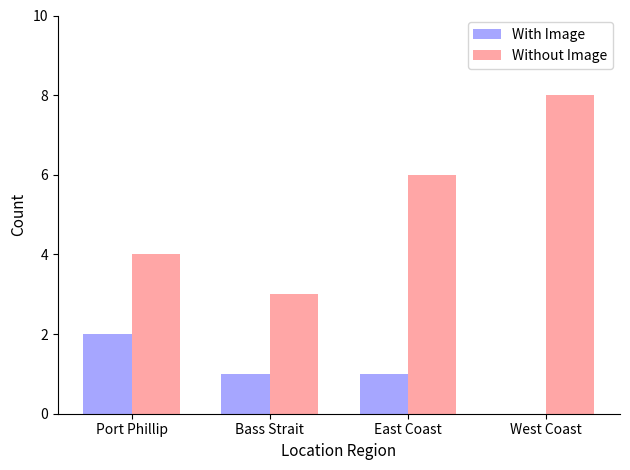

The With Image series shows 0 at East Coast. True or false?

False